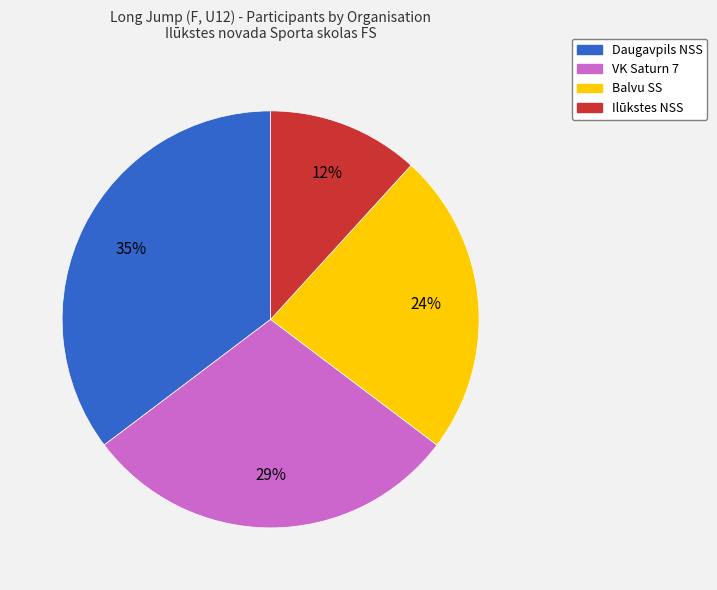

Does any single category account for the majority?

No